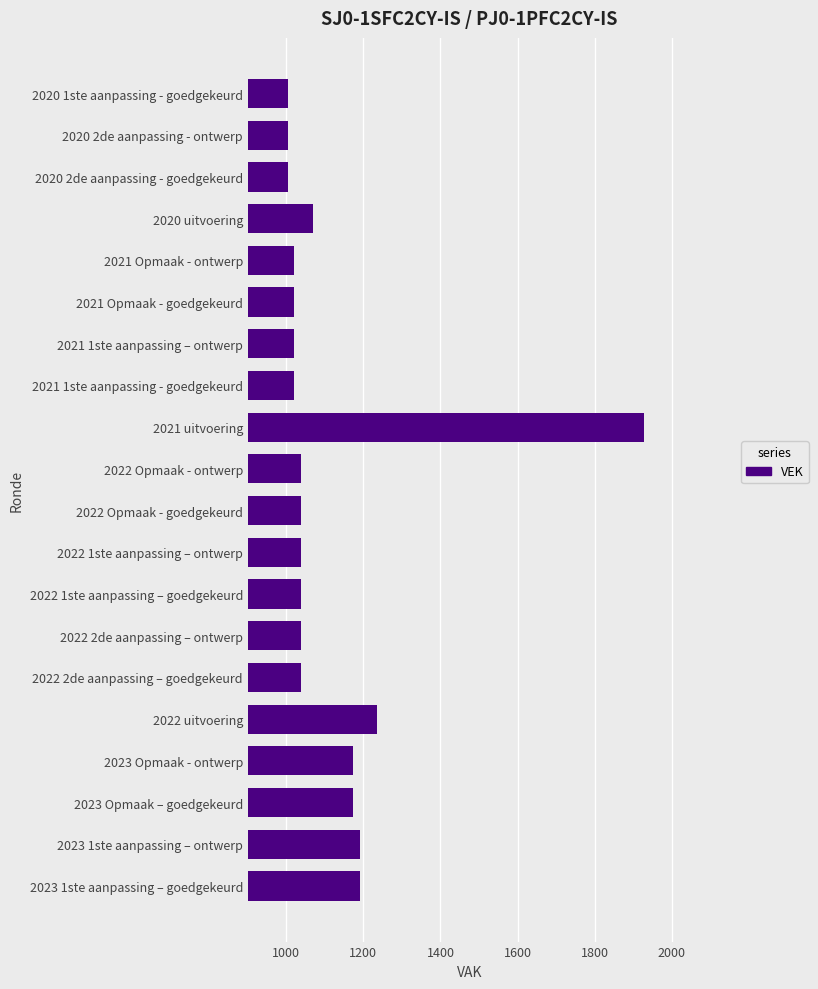

Approximately how many times larger is the value at 2023 1ste aanpassing – ontwerp compared to 2020 2de aanpassing - ontwerp?

1.2